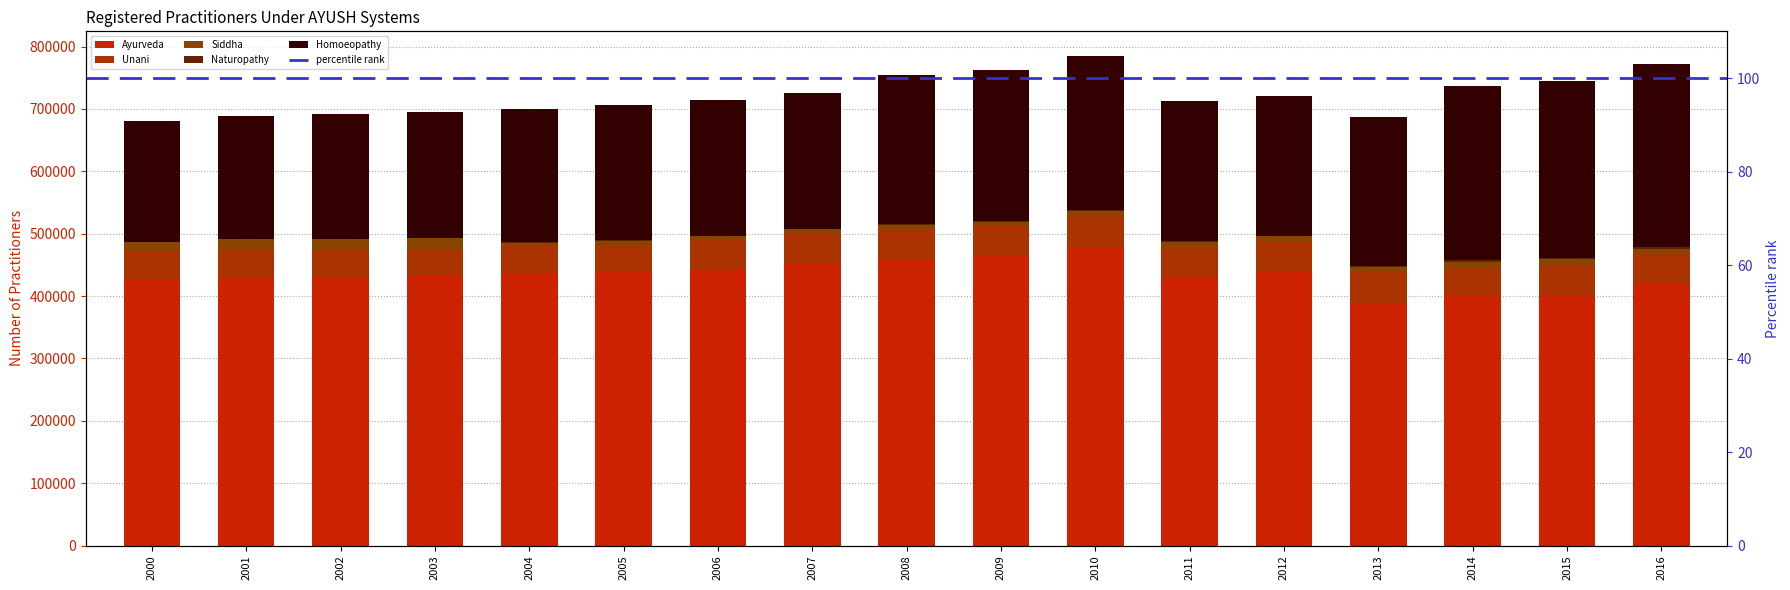

Reading right to left, what are all the values shown in this chart?

Ayurveda: 419217	402079	399400	387976	438864	429246	478750	463485	460001	453661	443634	438721	436683	432625	430263	430890	427504
Unani: 48196	48213	47683	50475	49078	49431	51067	48679	47963	46558	46230	43578	42882	42833	43330	43108	42445
Siddha: 8528	8388	8173	7600	7612	7568	7195	6877	6687	6601	6421	6286	6283	17550	17392	17097	16599
Naturopathy: 2220	2043	1764	1620	1508	1597	1401	1172	1049	888	541	541	532	532	482	455	429
Homoeopathy: 293307	283840	279518	238648	223875	224279	246772	241859	239285	217860	216858	217460	213503	201484	200003	197252	194147